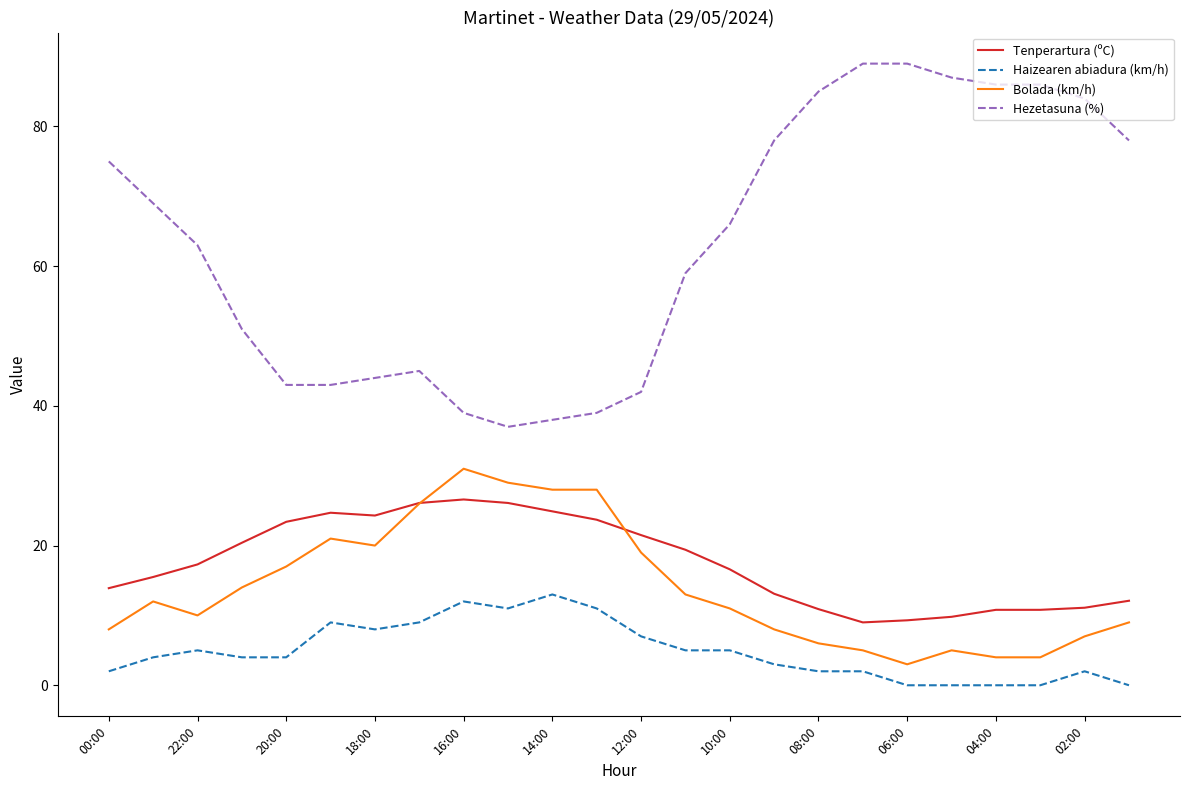

True or false: Tenperartura (ºC) and Bolada (km/h) intersect in this chart.

True